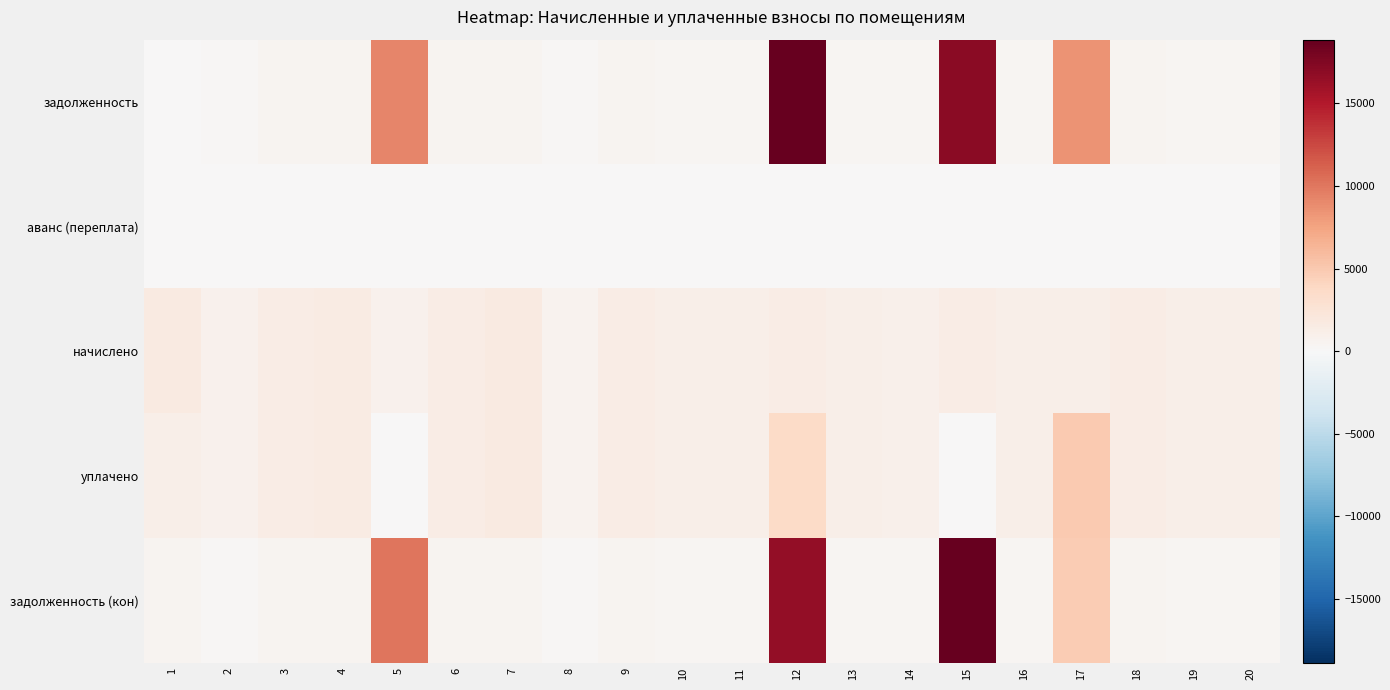

Which series changed the most between 13 and 16?

начислено